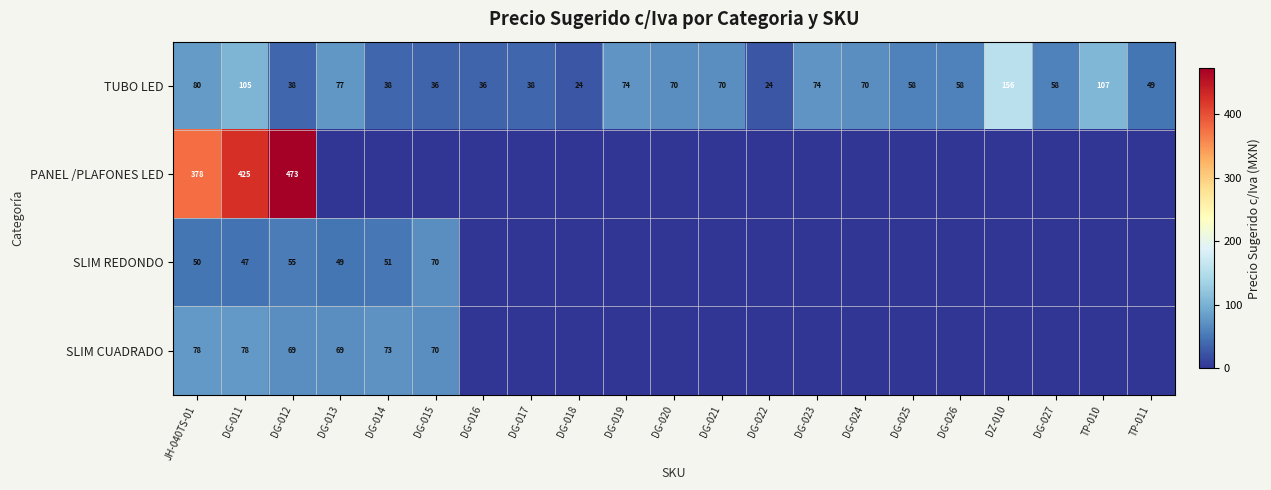

At which category does the chart reach its peak across all series?

DG-012